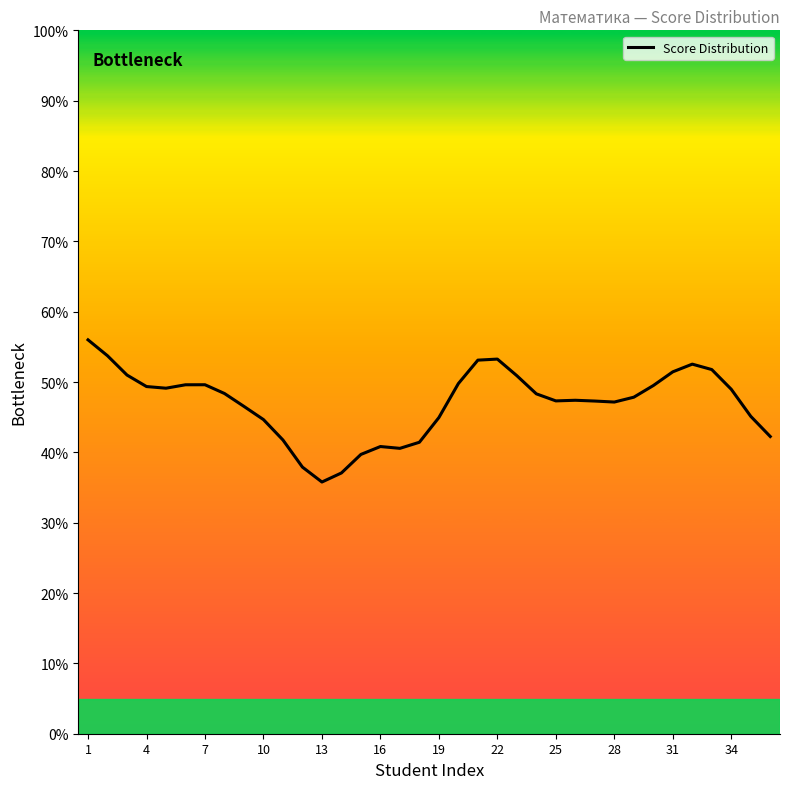

Where does the data first go above 48?

1